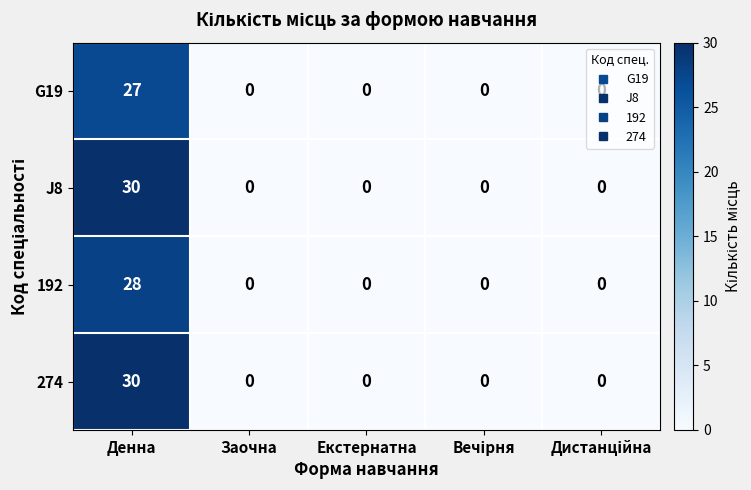

The 192 series shows 0 at Заочна. True or false?

True